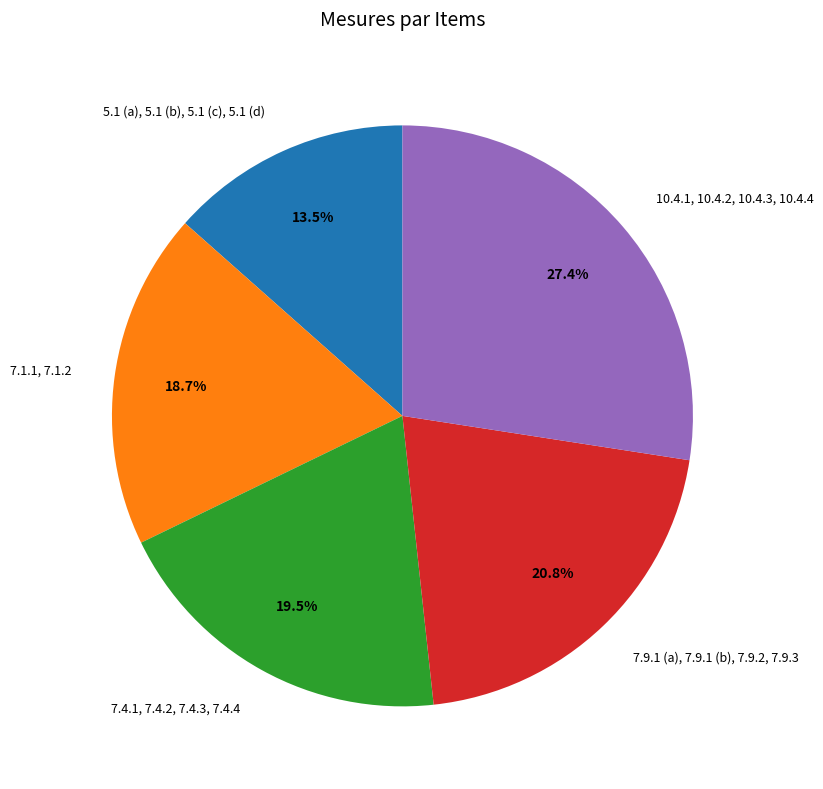

How much of the chart is everything except 7.1.1, 7.1.2?

81.3%